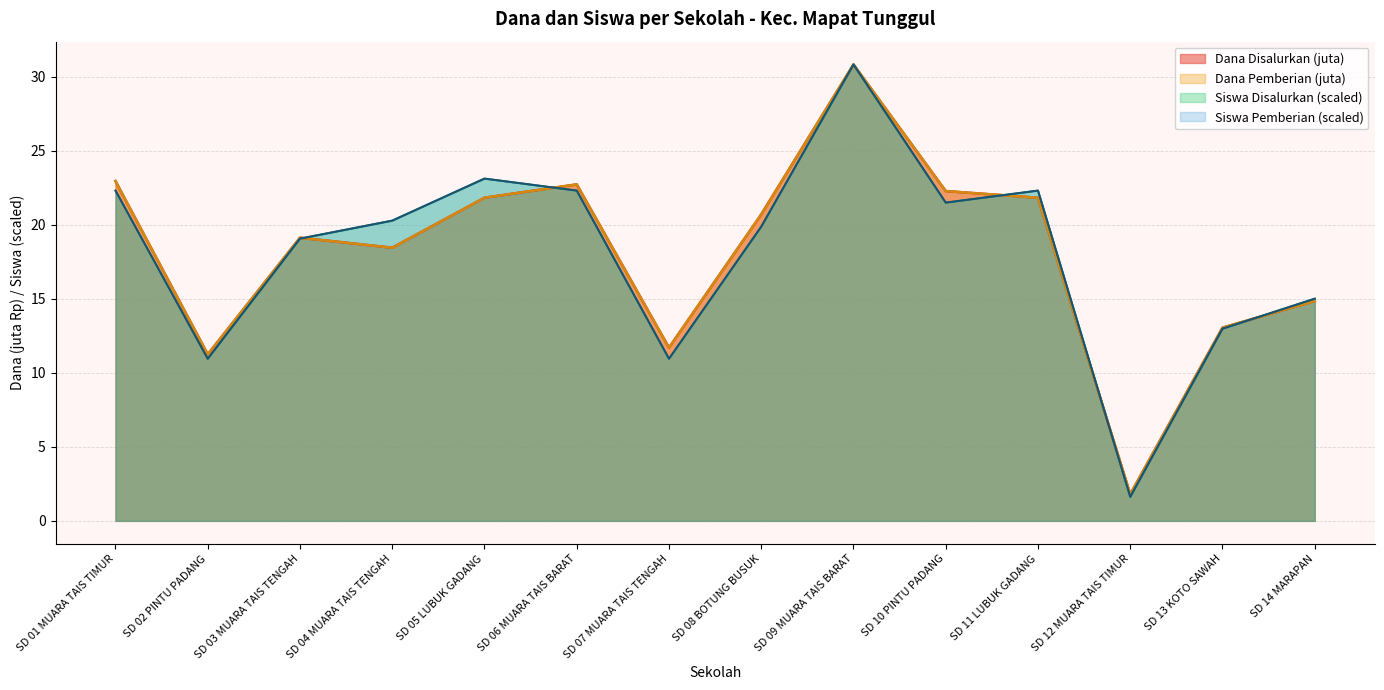

Which series changed the most between SD 05 LUBUK GADANG and SD 08 BOTUNG BUSUK?

Siswa Disalurkan